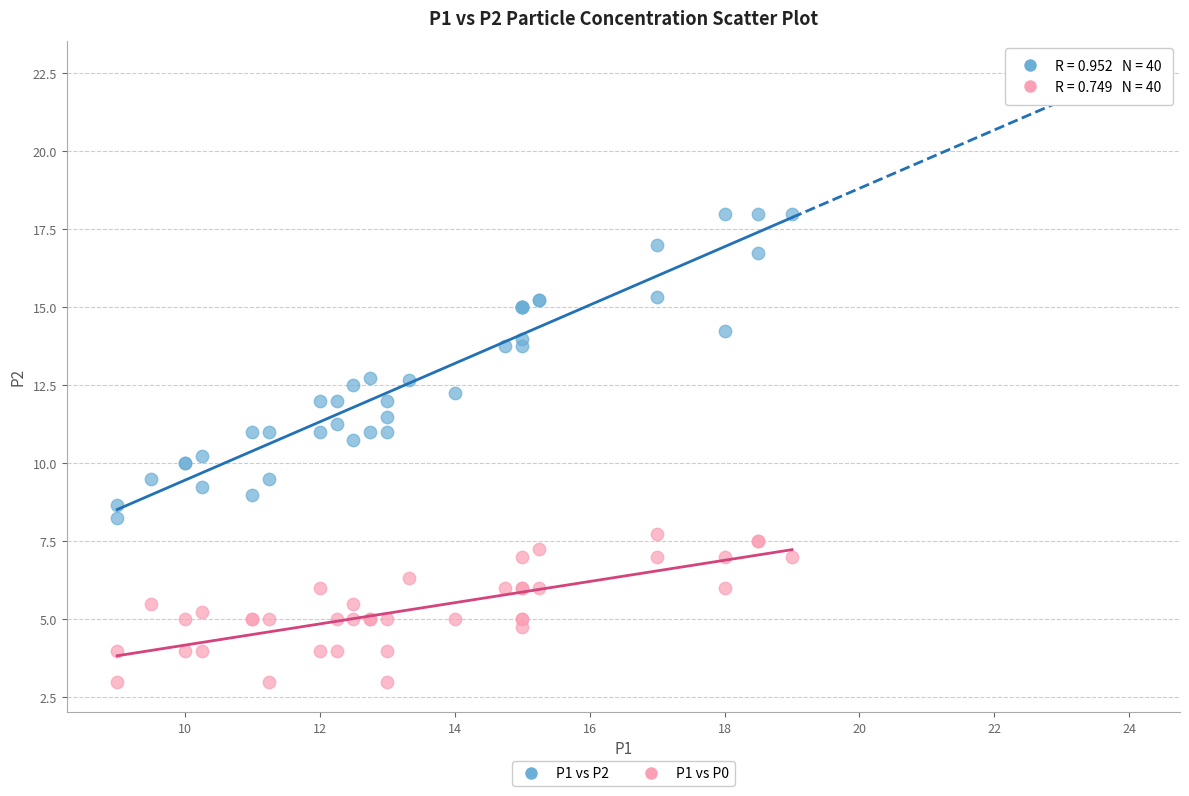

Which series reaches the maximum Y coordinate?

P1 vs P2